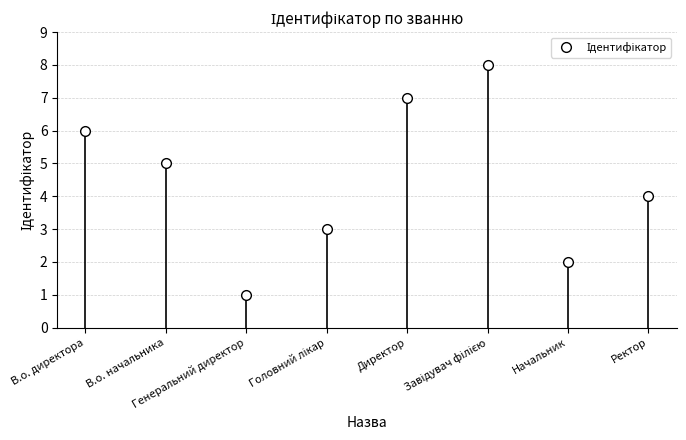

Between Генеральний директор and Директор, which is larger?

Директор